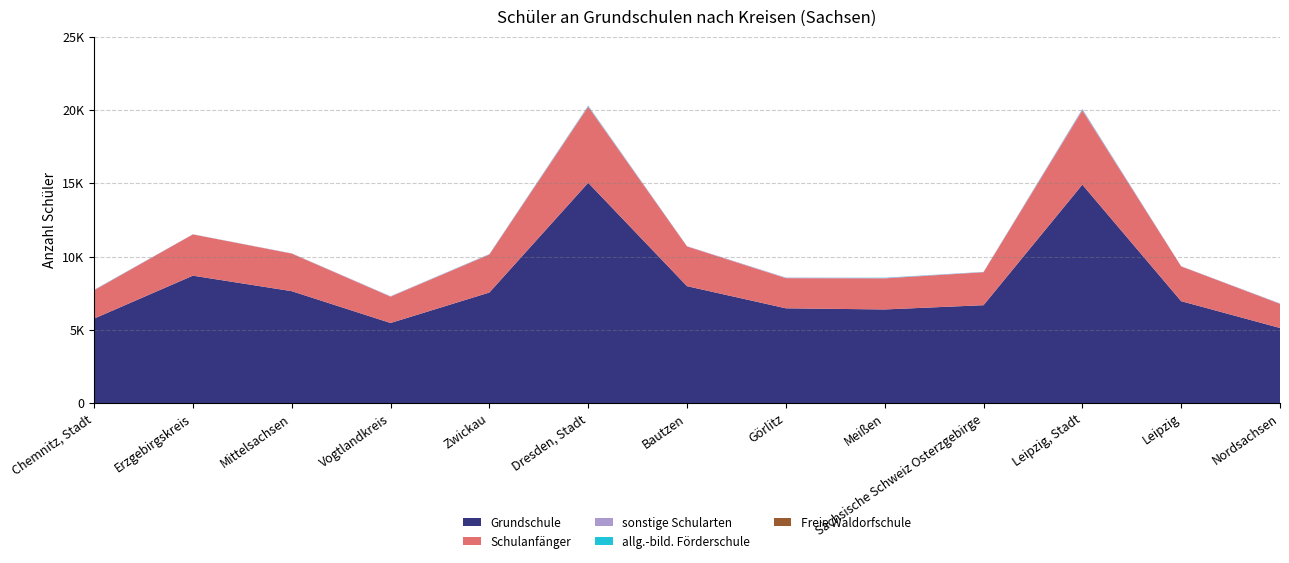

Reading right to left, list all the values displayed in this chart.

Grundschule: 5126	6954	14902	6681	6390	6469	7978	15030	7545	5466	7638	8695	5765
Schulanfänger: 1643	2372	5059	2247	2119	2054	2708	5181	2588	1795	2562	2814	1930
sonstige Schularten: 28	14	84	18	29	37	22	63	29	32	17	9	24
allg.-bild. Förderschule: 4	1	17	6	17	2	0	22	7	1	2	1	9
Freie Waldorfschule: 0	0	1	0	0	0	0	0	0	0	0	0	1